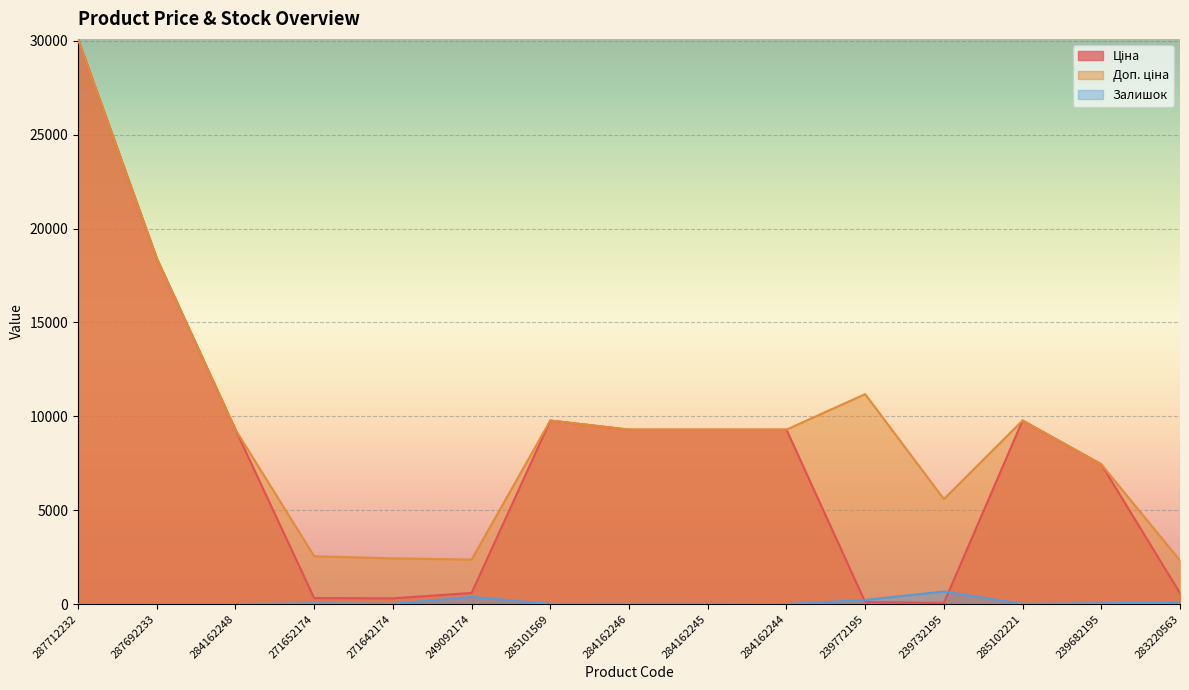

How many lines are shown in the chart?

3